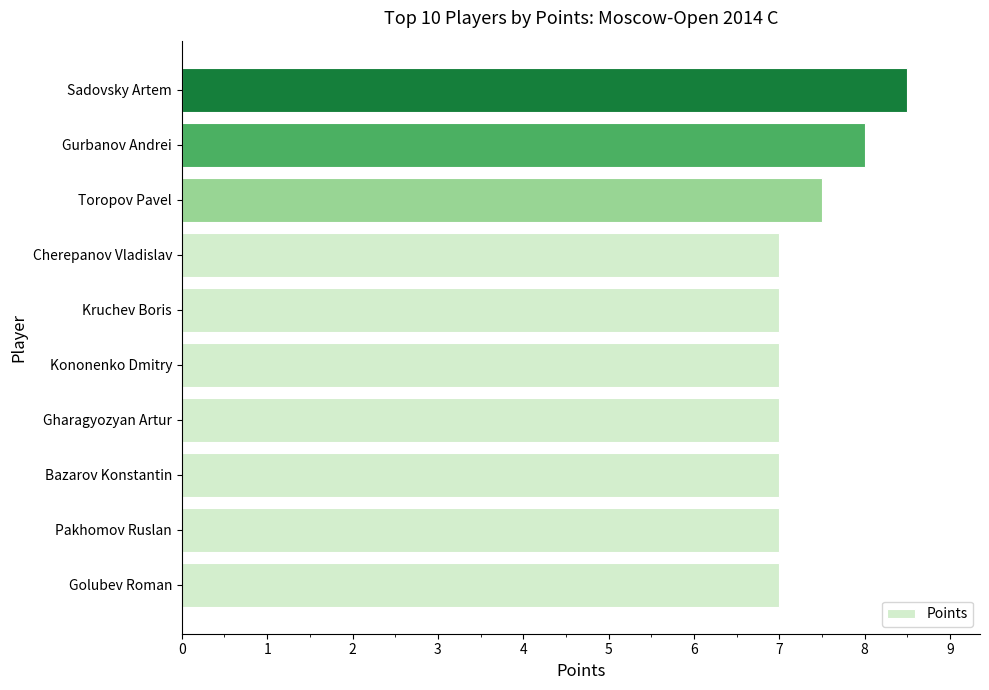

Approximately how many times larger is the value at Sadovsky Artem compared to Toropov Pavel?

1.1